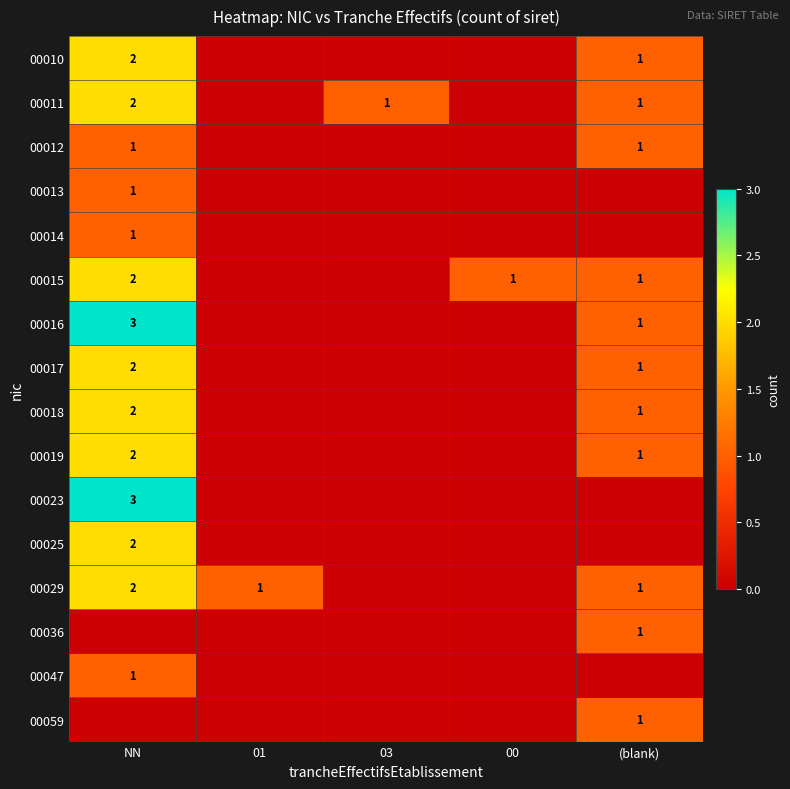

The value of 00018 at (blank) is 0. True or false?

False